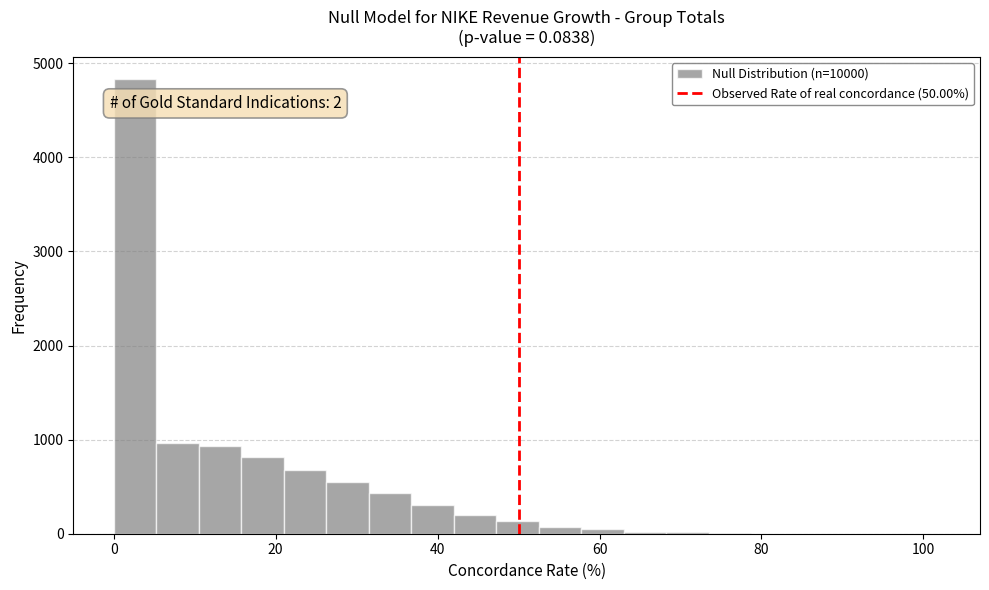

Around what value on the x-axis is the tallest bar? Give the approximate position of its centre, as read against the axis.

2